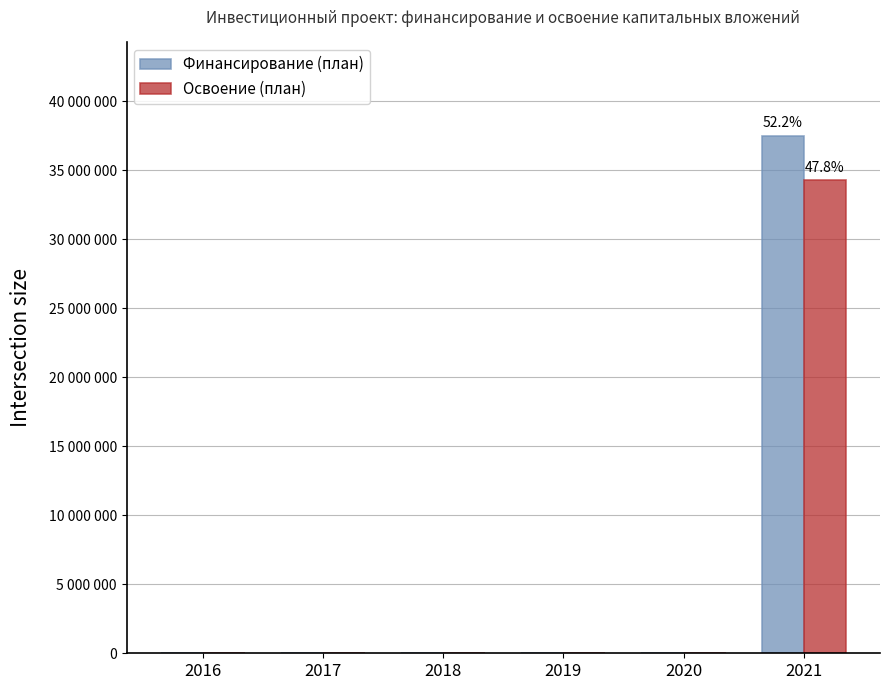

Are the bars grouped side by side (vs. stacked)?

Yes